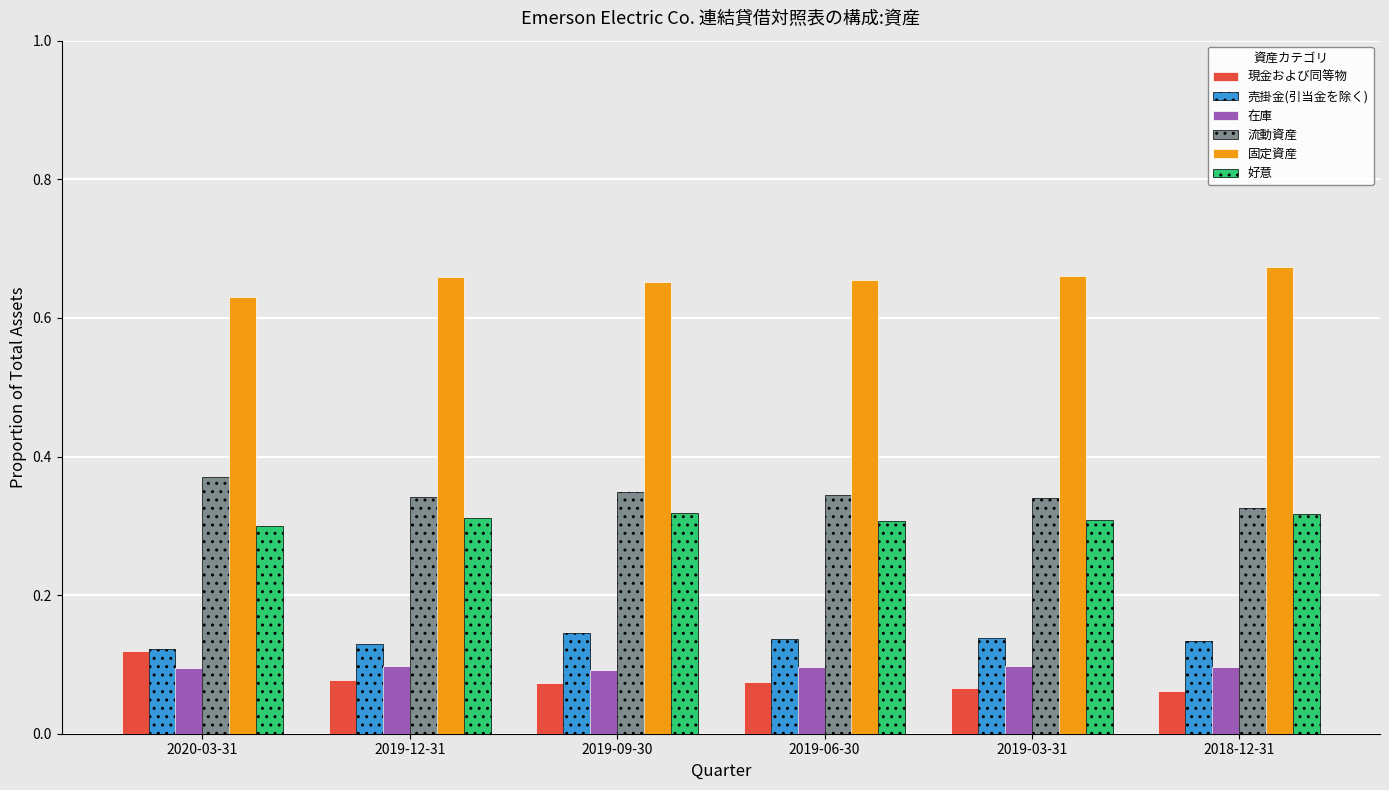

Are the bars grouped side by side (vs. stacked)?

Yes